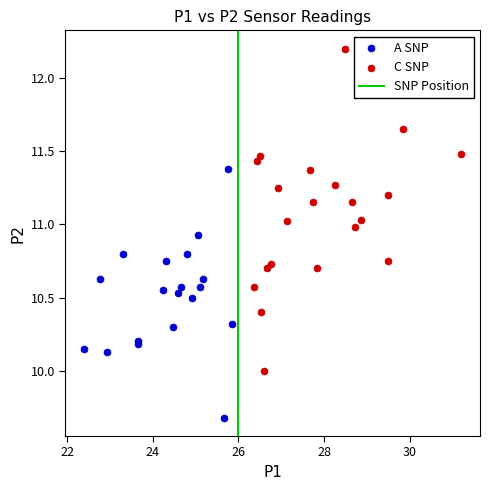

Which series contains the lowest Y value?

A SNP